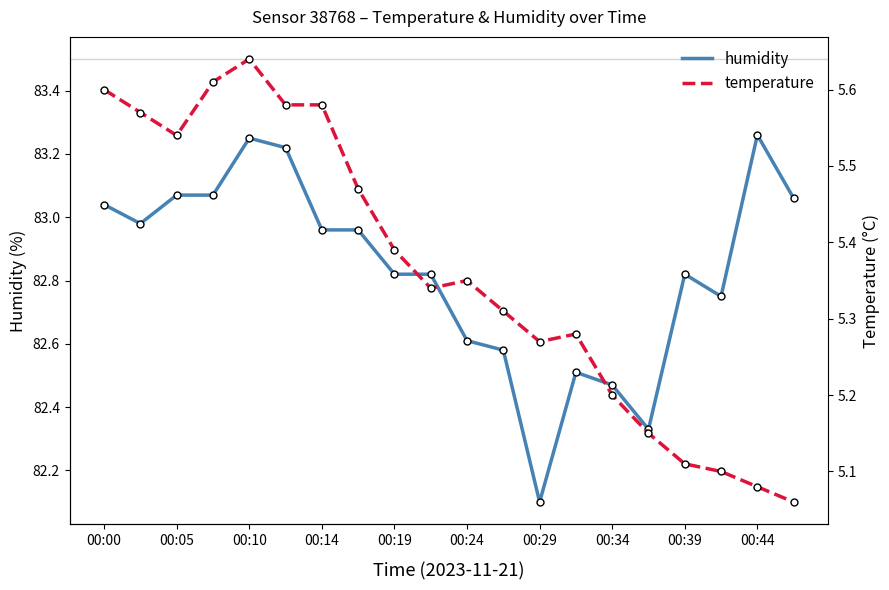

At 00:34, list the series in order from smallest to largest.

temperature, humidity